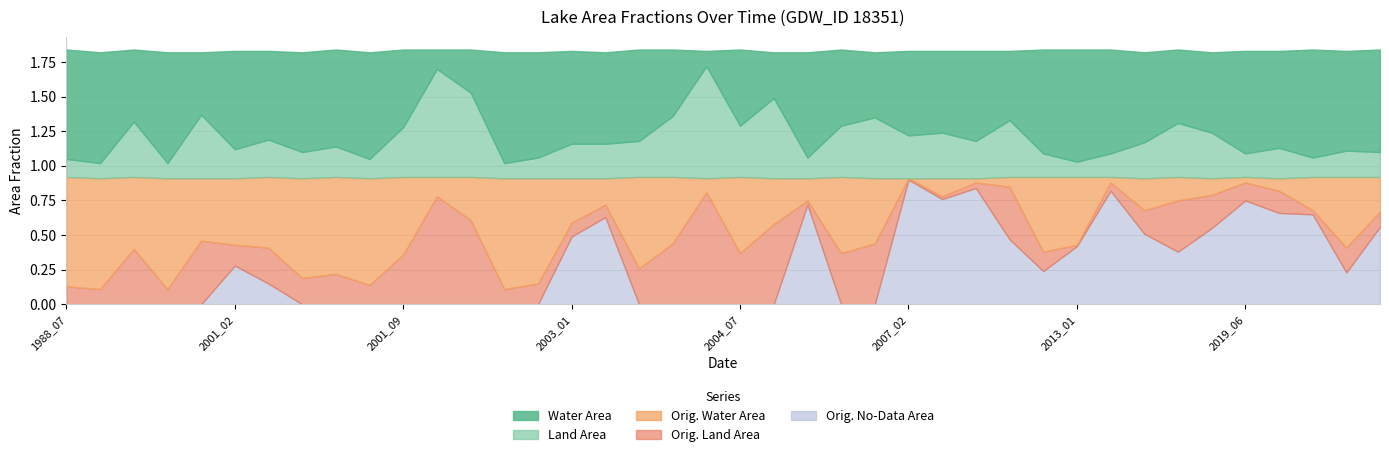

Rank the categories by origlandArea value from lowest to highest.

2007_02, 2013_01, 2007_12, 2005_01, 2020_05, 2008_06, 2014_08, 2003_05, 2003_01, 1999_09, 2000_07, 2002_07, 2021_05, 1988_07, 2019_06, 2001_07, 2012_07, 2001_02, 2002_08, 2020_01, 2015_01, 2020_06, 2001_05, 2001_06, 2018_01, 2001_03, 2003_07, 2001_09, 2004_07, 2005_07, 2015_02, 2010_02, 2000_05, 2003_08, 2005_08, 2000_09, 2004_08, 2001_11, 2001_10, 2003_09